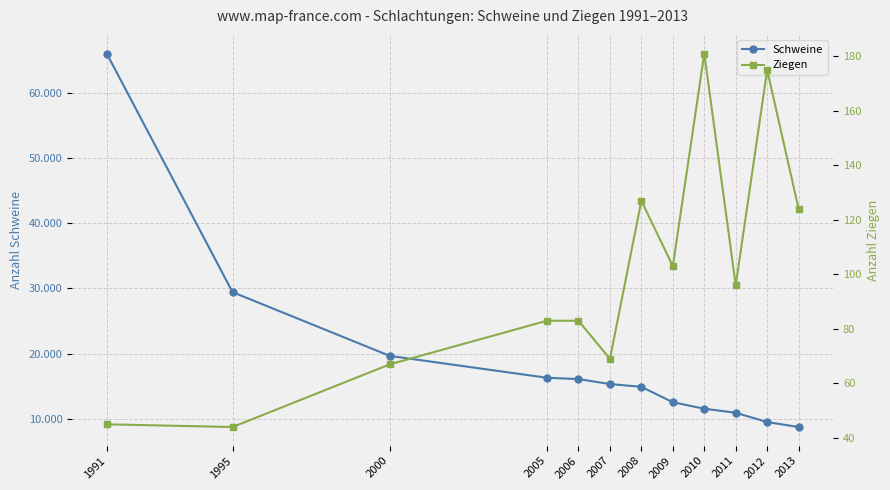

Between 2013 and 1991, which is larger?

1991